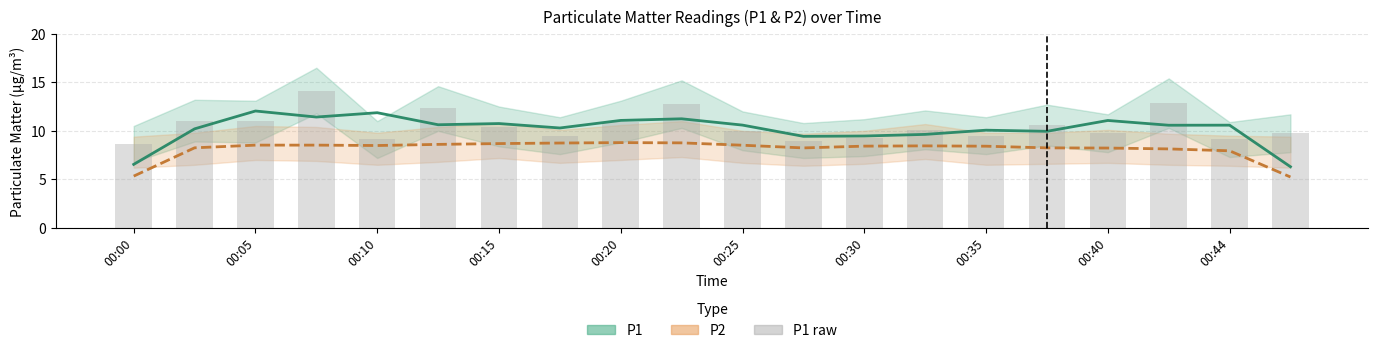

Rank the series by their maximum value, from highest to lowest.

P1 raw, P1 (smoothed), P2 (smoothed)